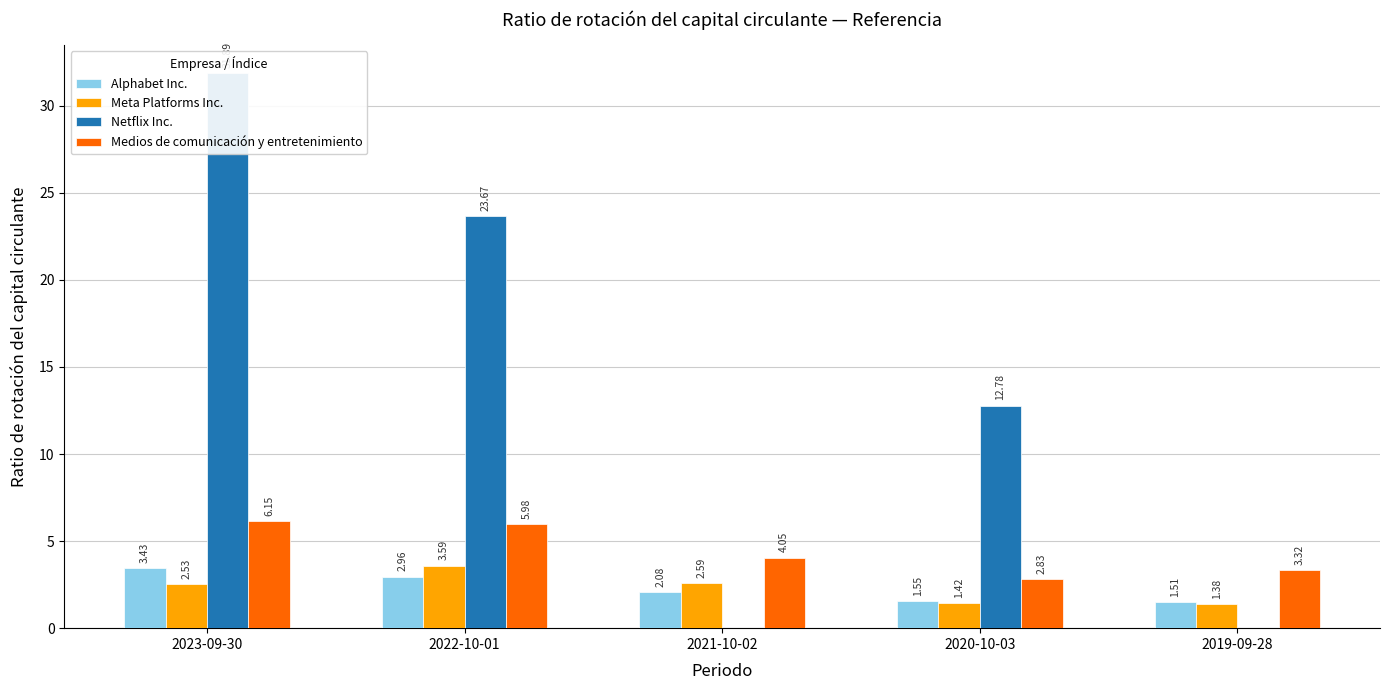

Is it true that Medios de comunicación y entretenimiento equals 9.6 at 2022-10-01?

False